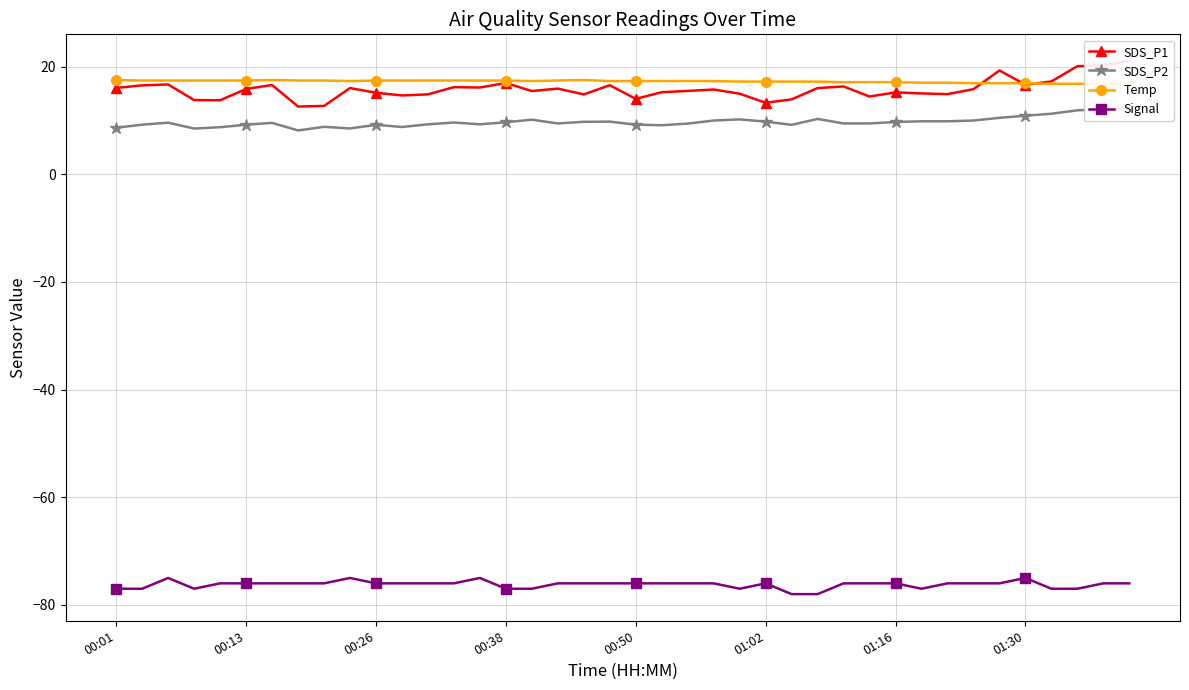

Where do SDS_P1 and Temp first cross each other?

33 and 34